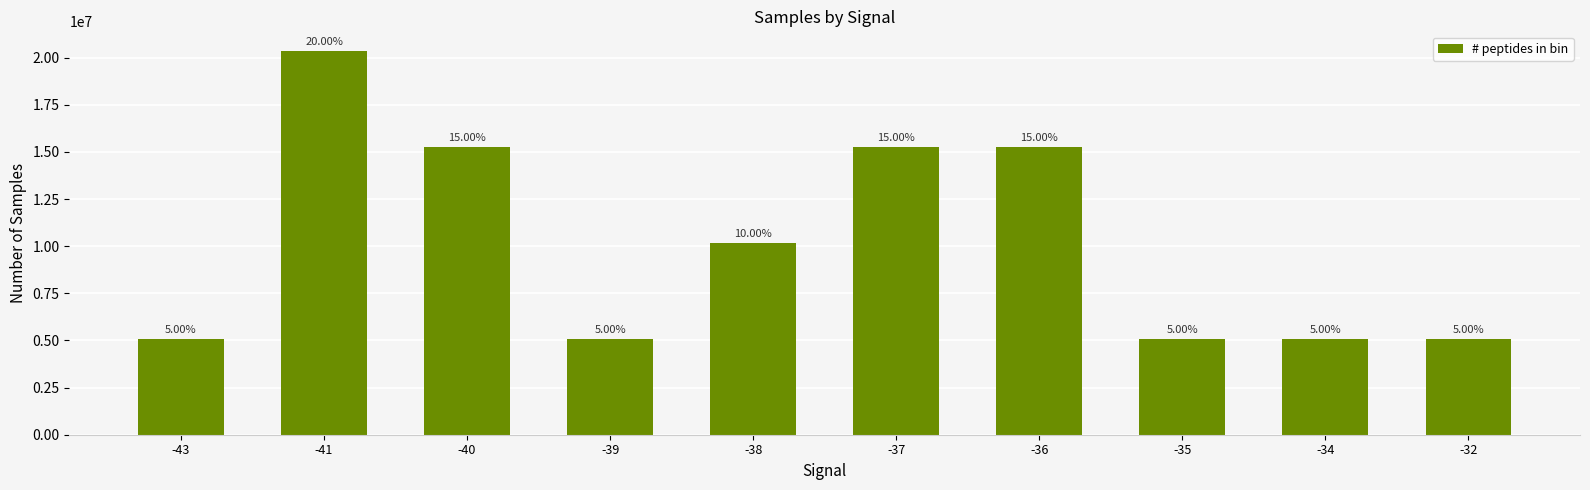

Between -39 and -32, which is larger?

-39